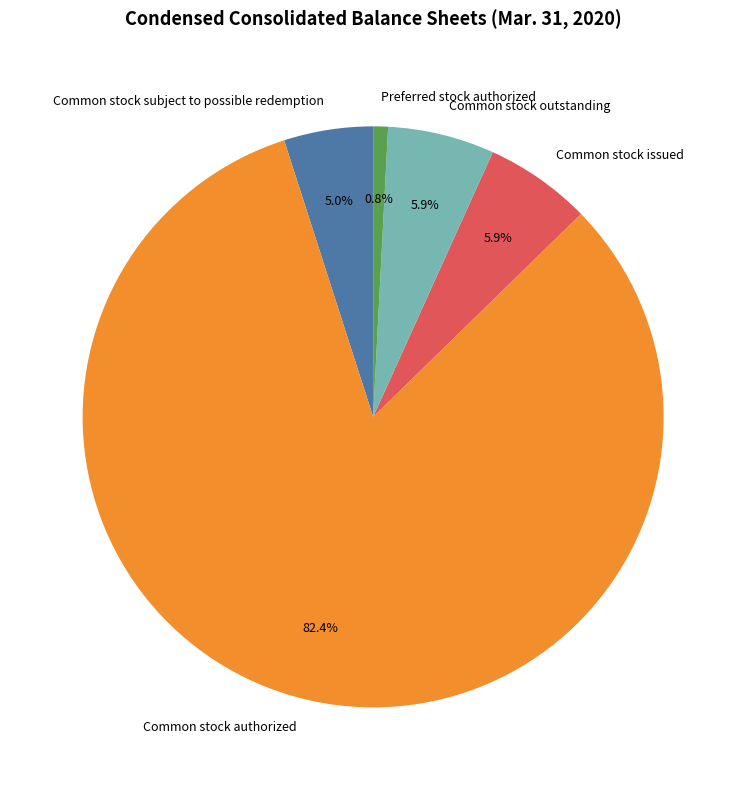

True or false: Common stock subject to possible redemption accounts for 19% of the total.

False